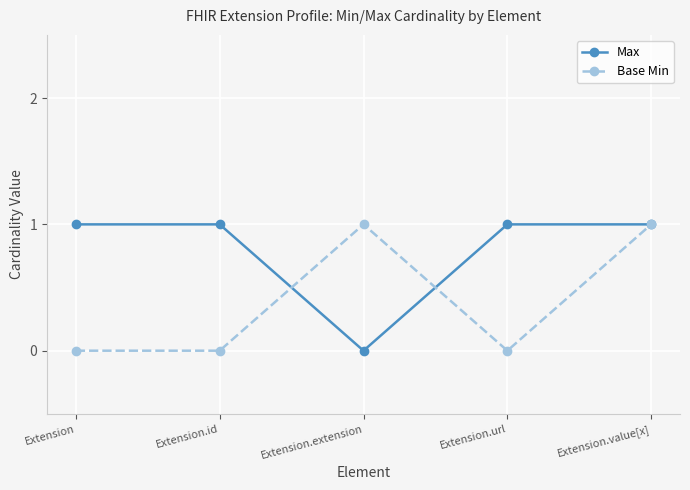

Reading right to left, extract all data points from this chart.

Max: 1	1	0	1	1
Base Min: 1	0	1	0	0